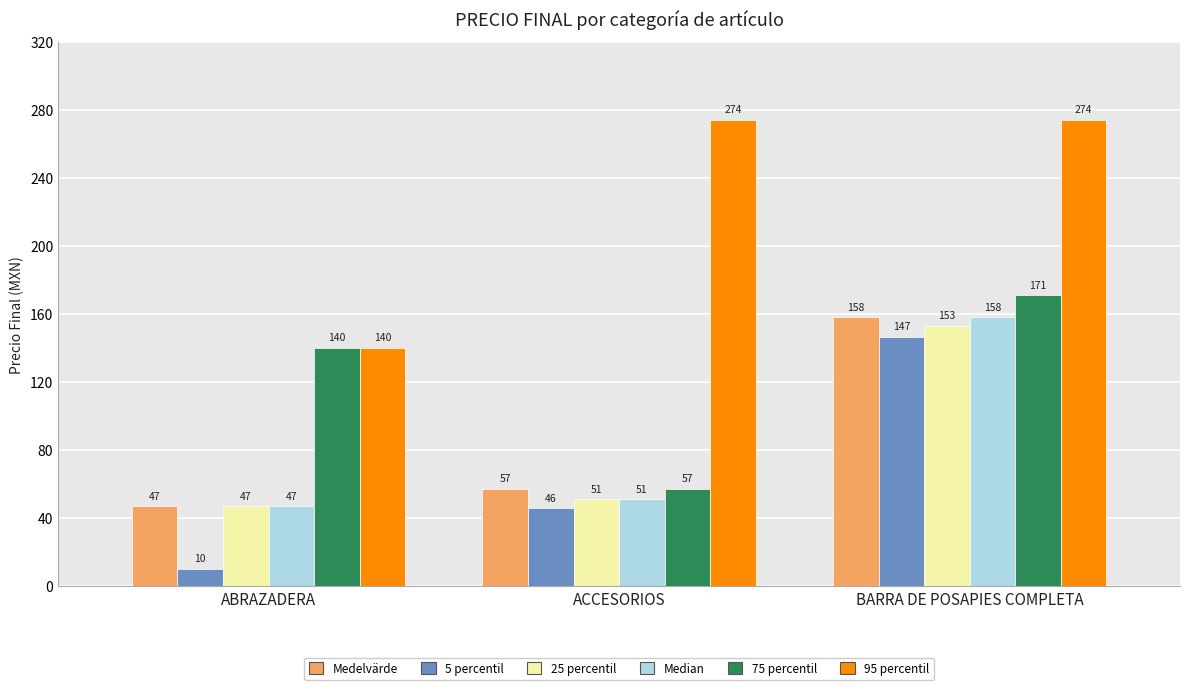

Which series has the largest range (max minus min)?

5 percentil